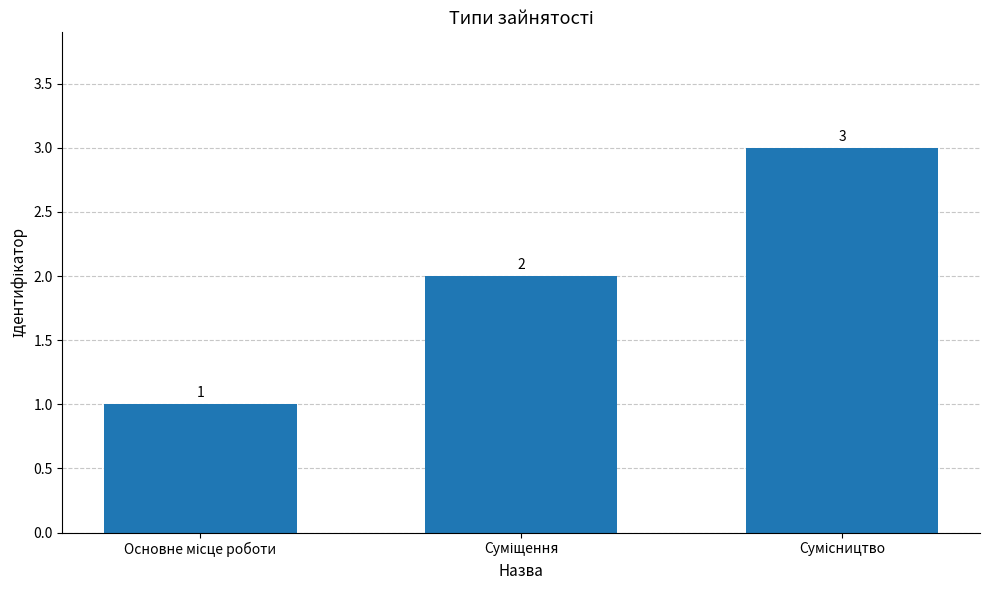

What is the value of the 2nd bar from the left?

2